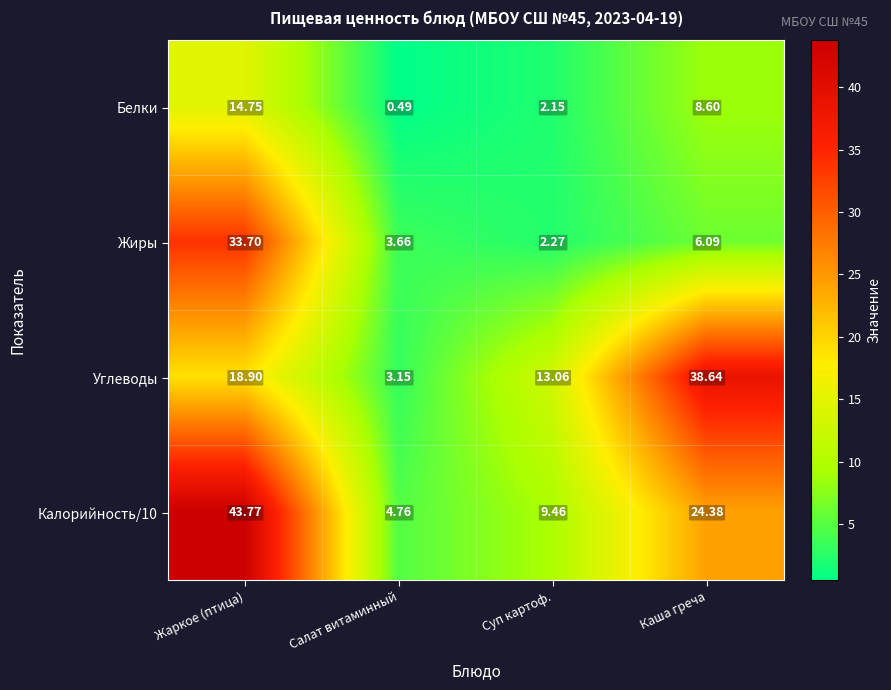

Where is Белки nearest to the value 7?

Каша греча